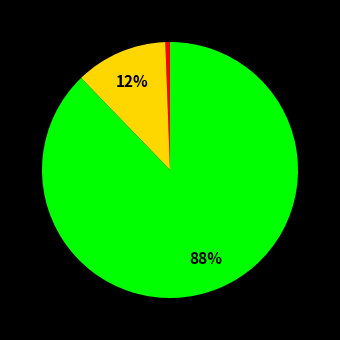

To the nearest percent, what is the average slice percentage?

33%